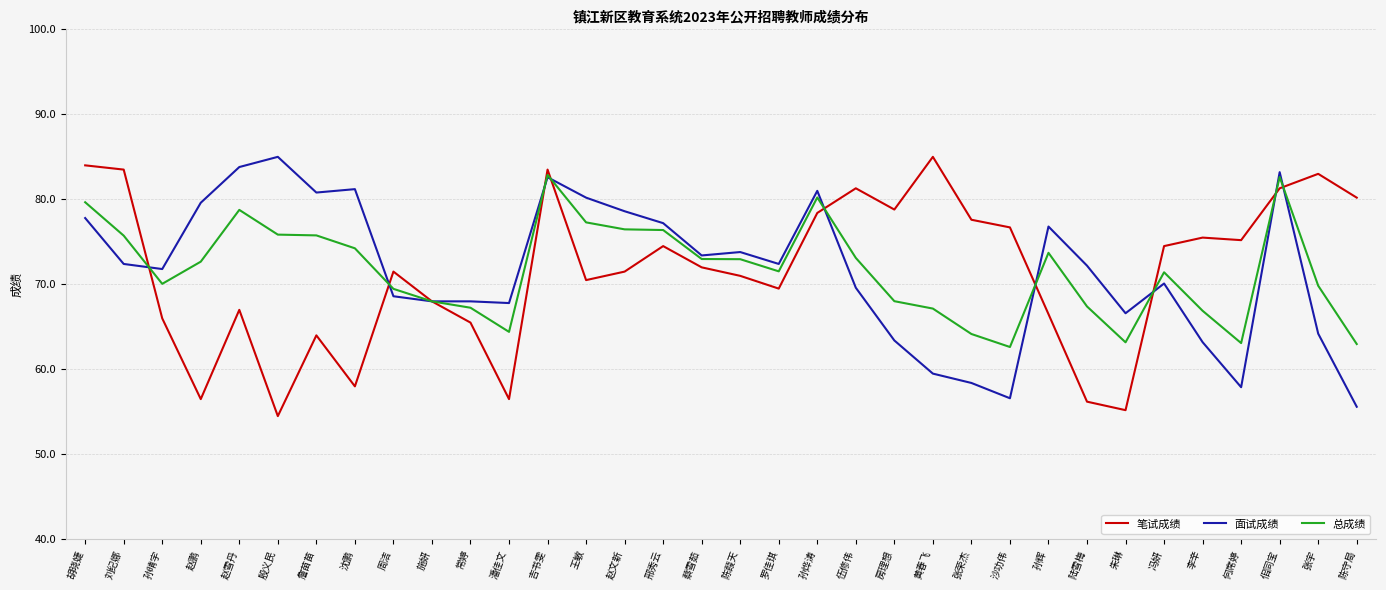

Where does the 笔试成绩 series first go above 72?

胡晓婕